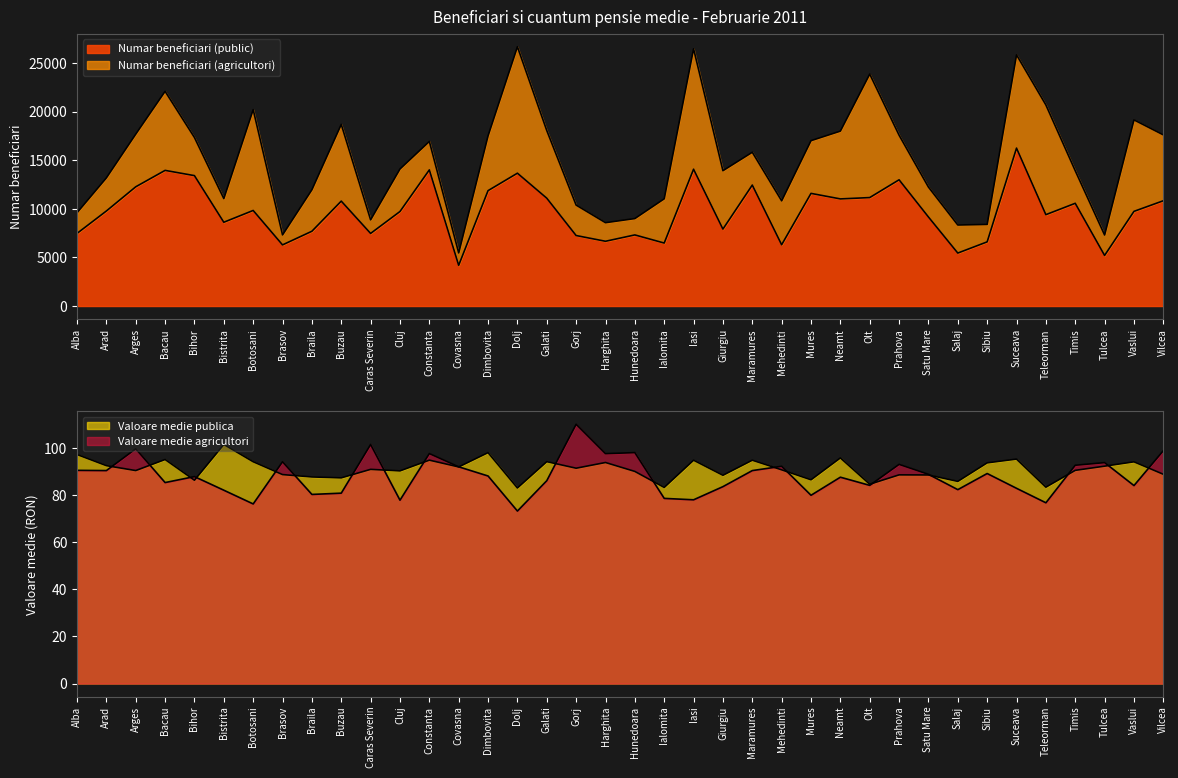

True or false: Numar beneficiari (public) and Valoare medie agricultori intersect in this chart.

False